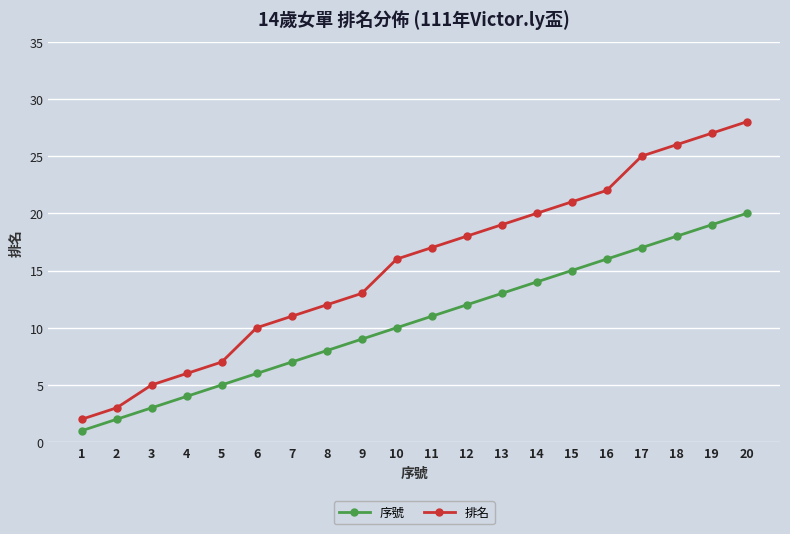

True or false: 排名 and 序號 cross at least once.

False